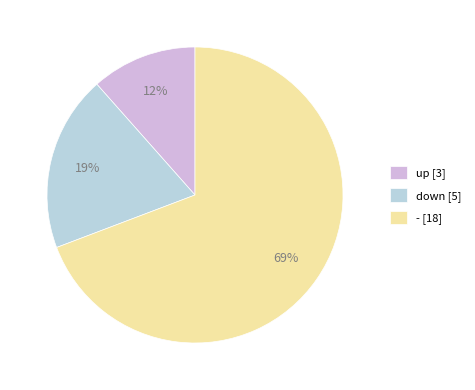

Which category has the biggest portion of the pie?

-